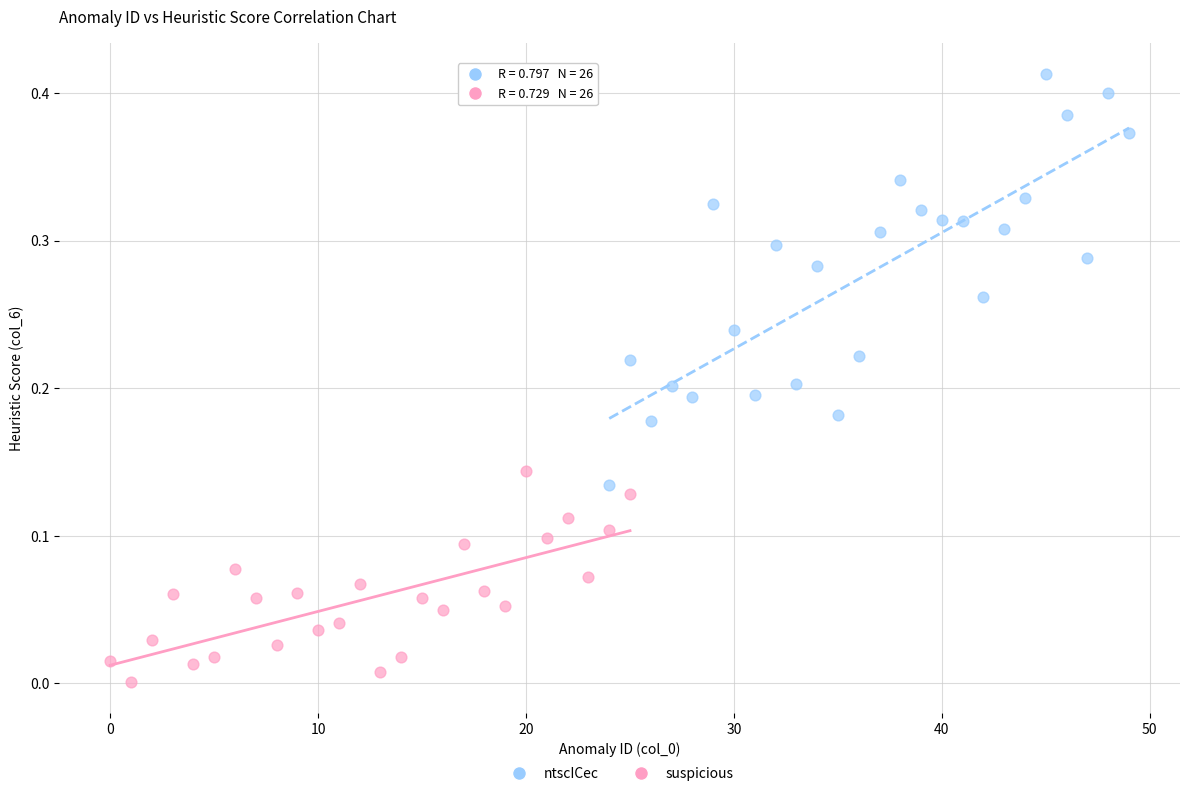

Which series contains the highest Y value?

ntscICec